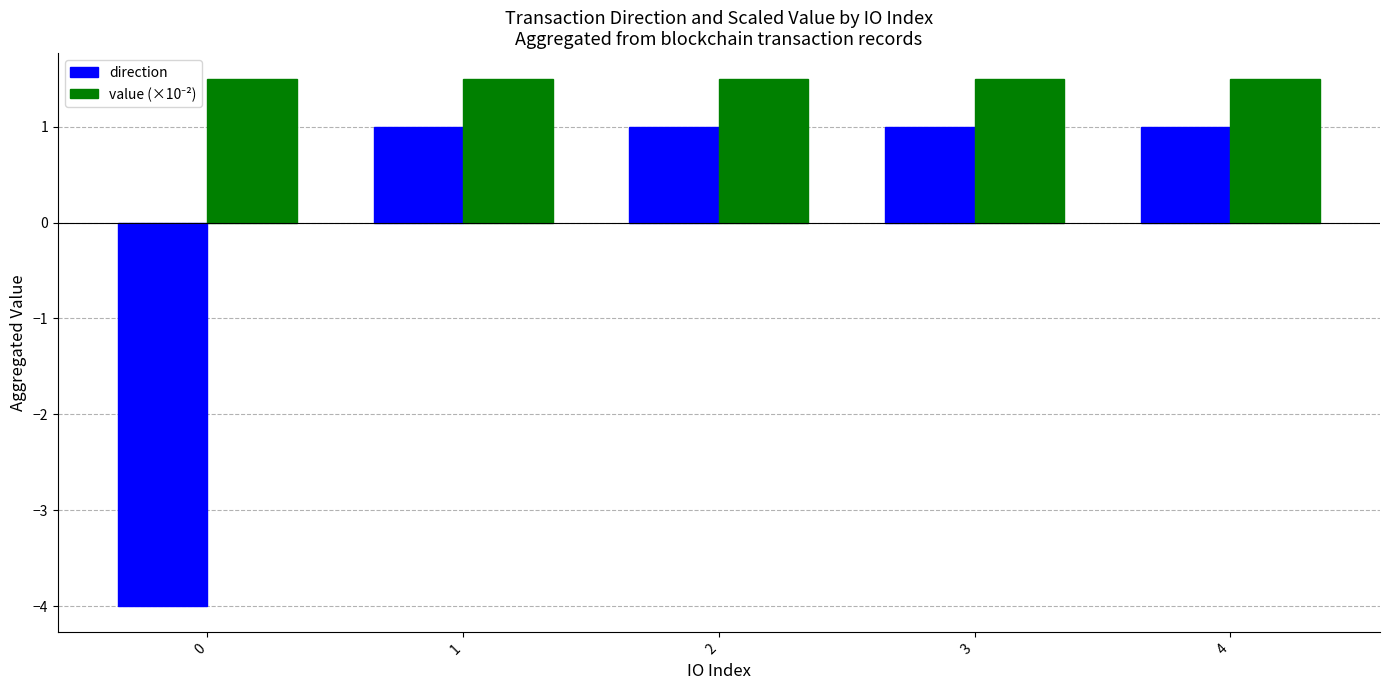

True or false: direction has a value of 1.4 at 1.

False